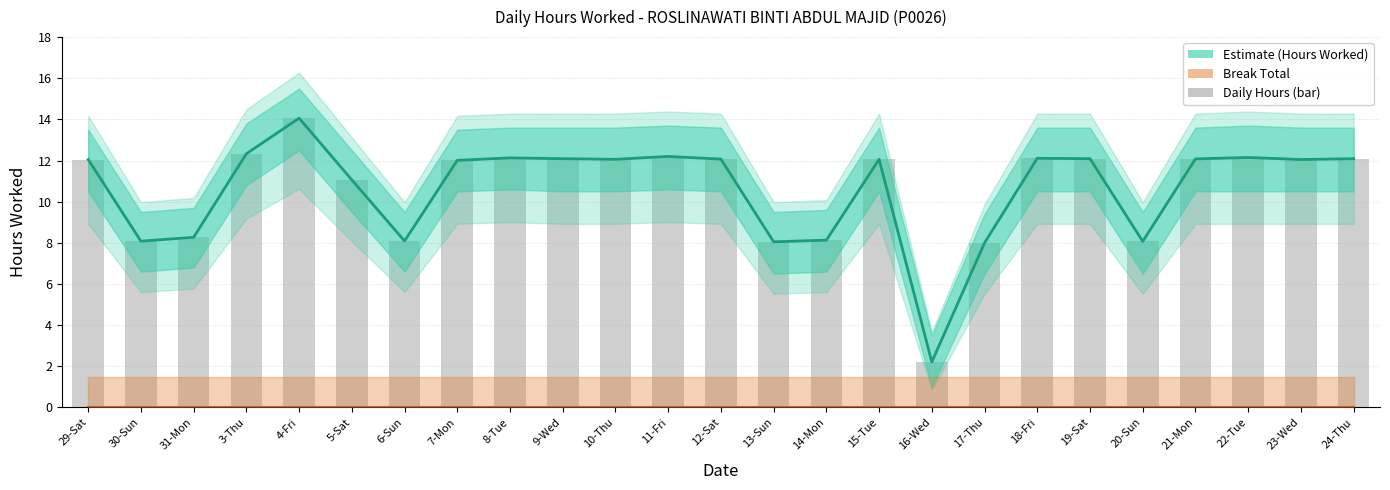

At how many categories does at least one series exceed 9?

17